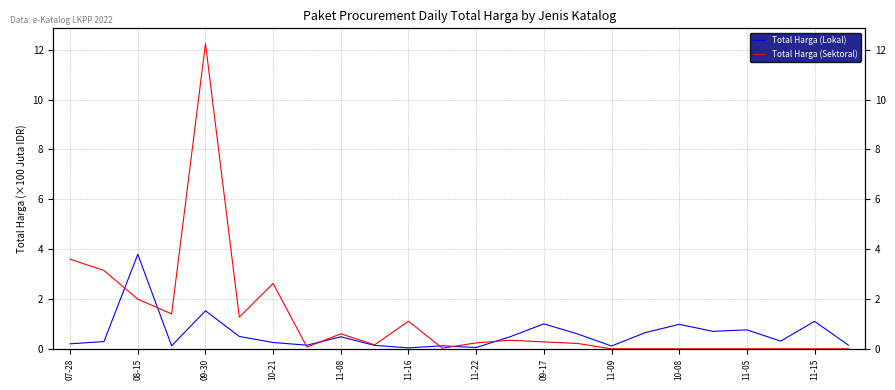

What is the difference between the second highest and second lowest values in the Total Harga (Sektoral) series?

3.6